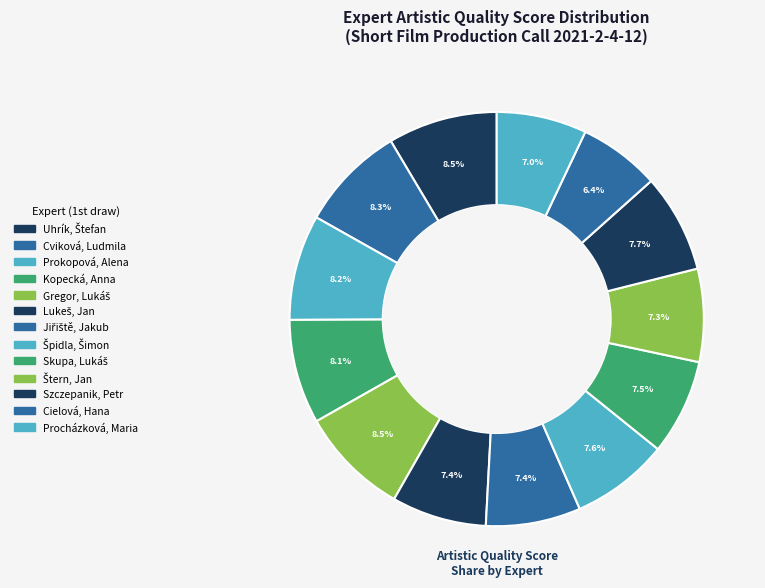

The Gregor, Lukáš slice represents 9% of the pie. True or false?

True